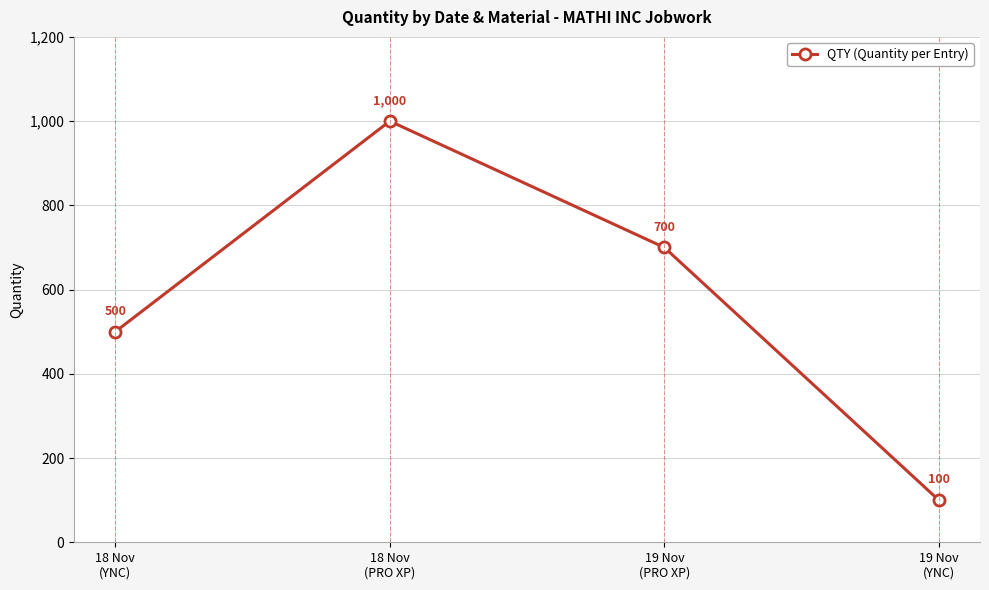

Rank the categories by value from lowest to highest.

19 Nov
(YNC), 18 Nov
(YNC), 19 Nov
(PRO XP), 18 Nov
(PRO XP)